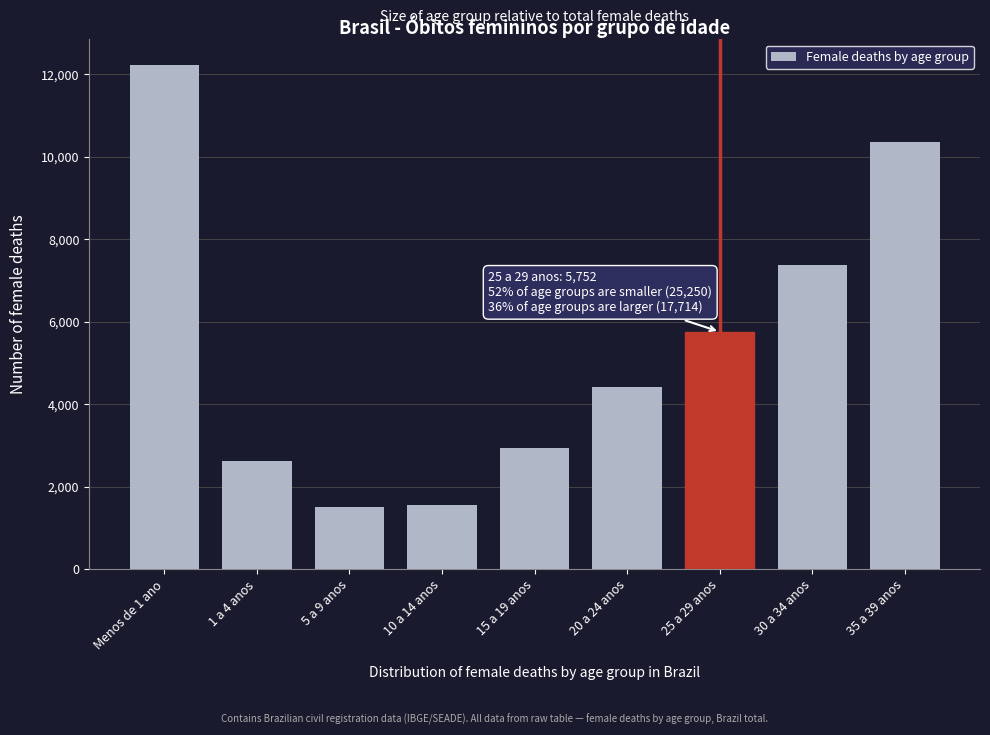

The value at Menos de 1 ano is 12230. True or false?

True